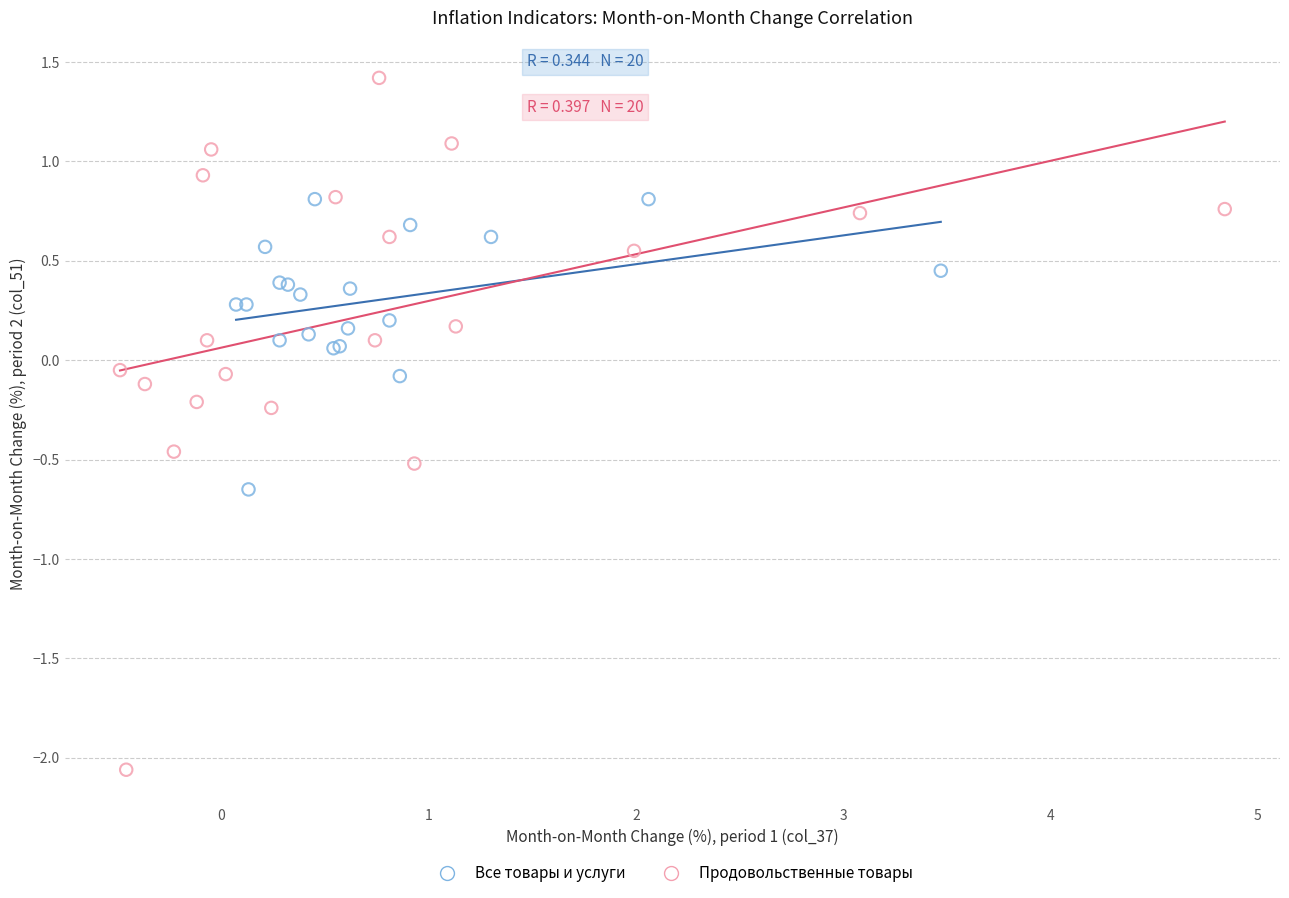

Which series contains the lowest Y value?

Продовольственные товары